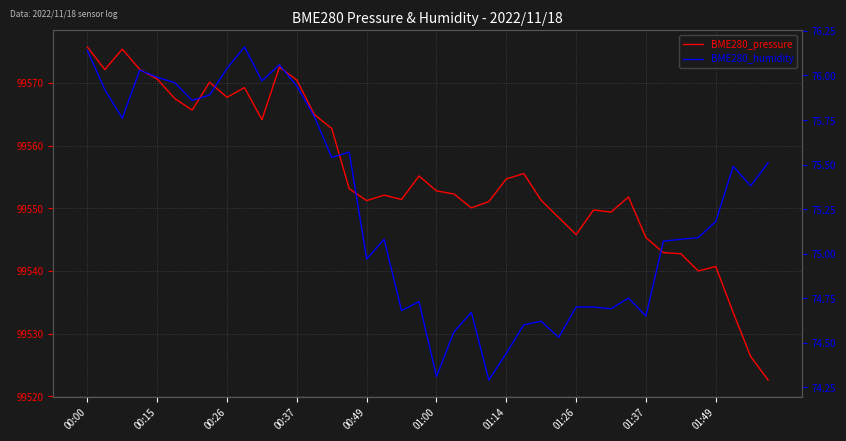

At which category is the sum across all series the highest?

00:00